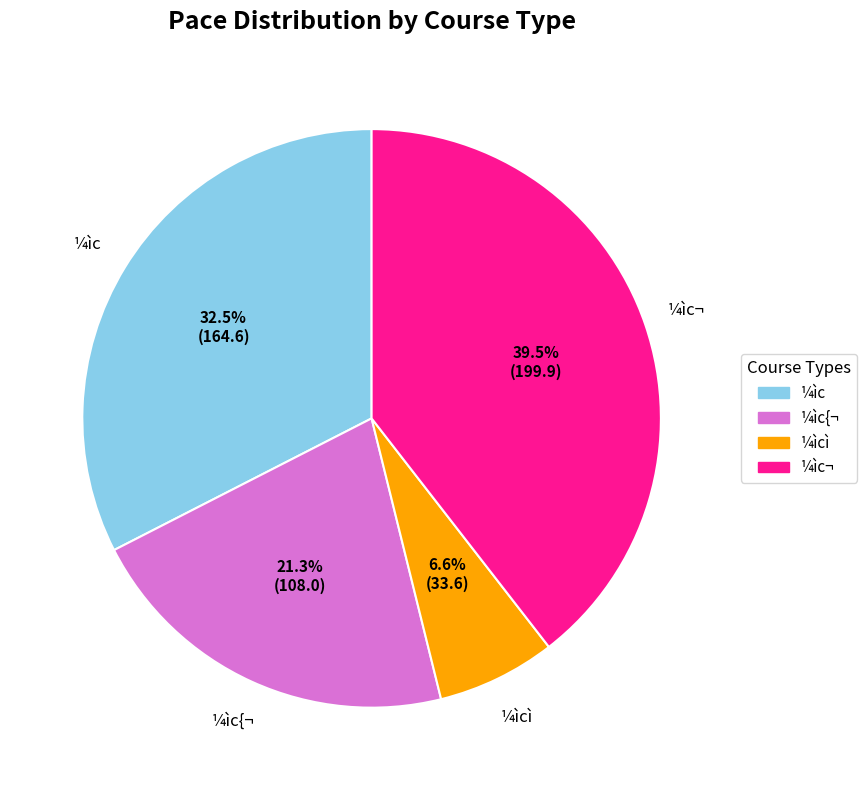

Is there a majority slice in this chart?

No